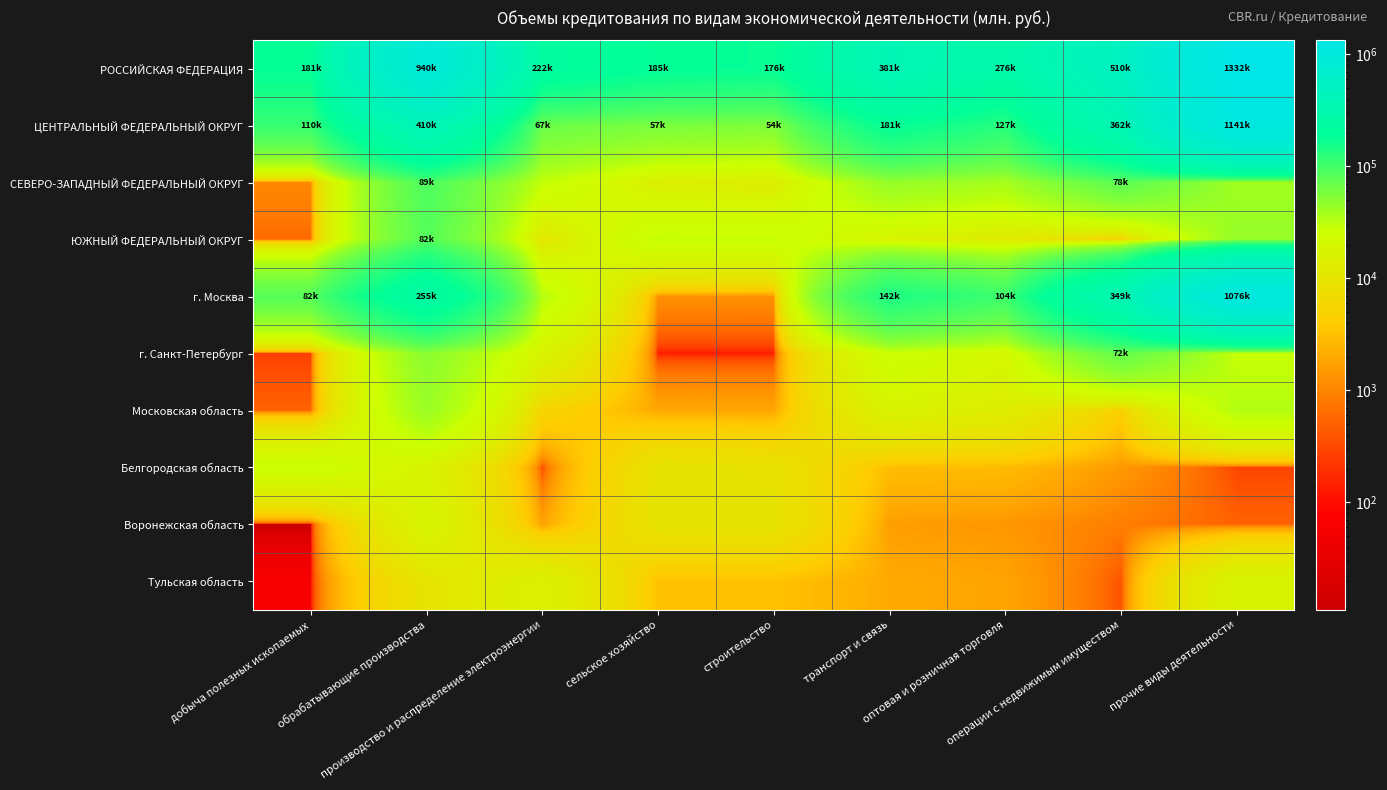

At how many categories does at least one series exceed 1123180?

1